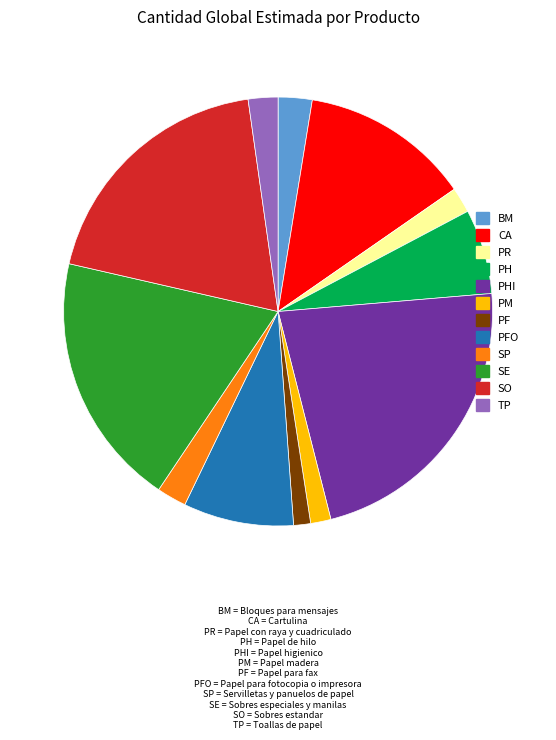

The SP slice represents 2% of the pie. True or false?

True